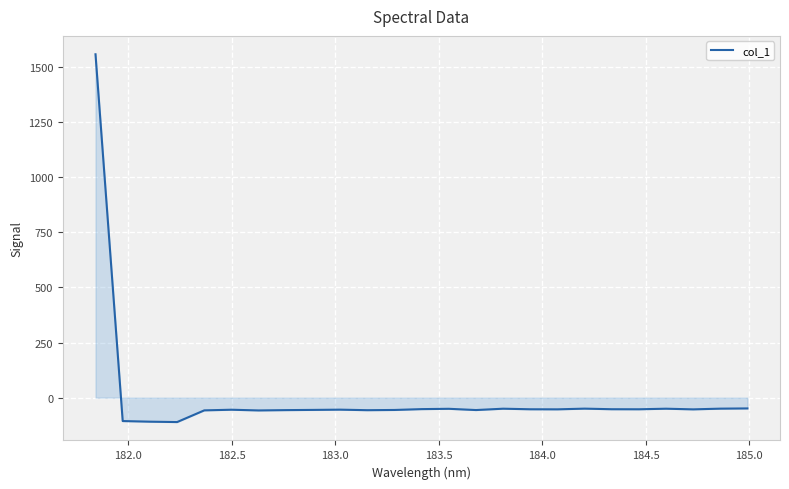

What is the sum of all values?

107.8